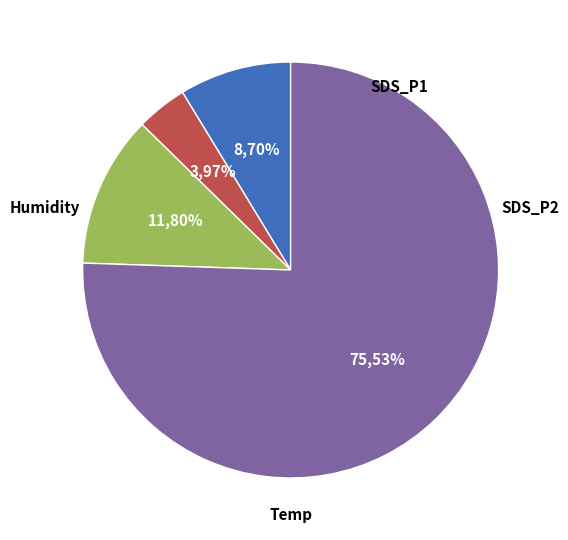

Combined, do 12 and 28 account for over 50%?

No